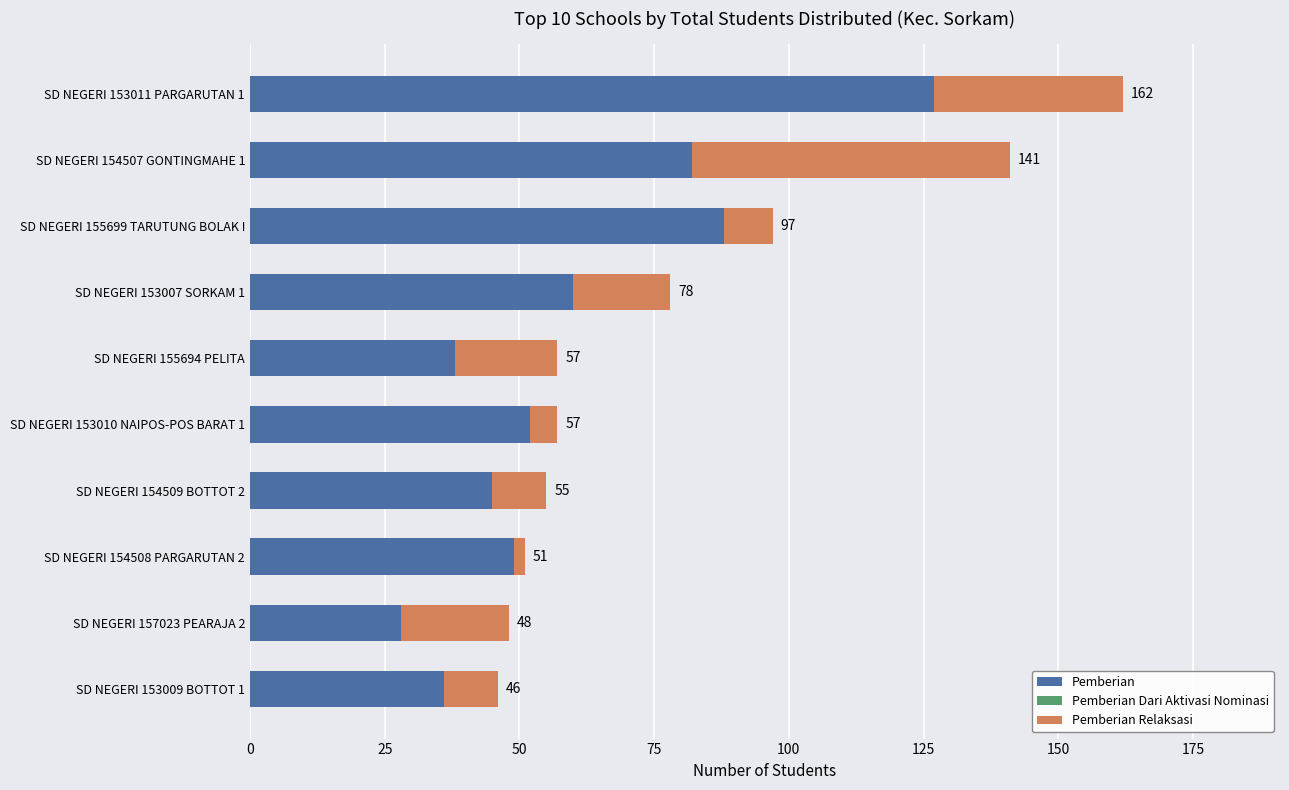

Reading left to right, list all the values displayed in this chart.

Pemberian: 36.0	28.0	49.0	45.0	52.0	38.0	60.0	88.0	82.0	127.0
Pemberian Dari Aktivasi Nominasi: 0.6	0.6	0.6	0.6	0.6	0.6	0.6	0.6	0.6	0.6
Pemberian Relaksasi: 10.0	20.0	2.0	10.0	5.0	19.0	18.0	9.0	59.0	35.0